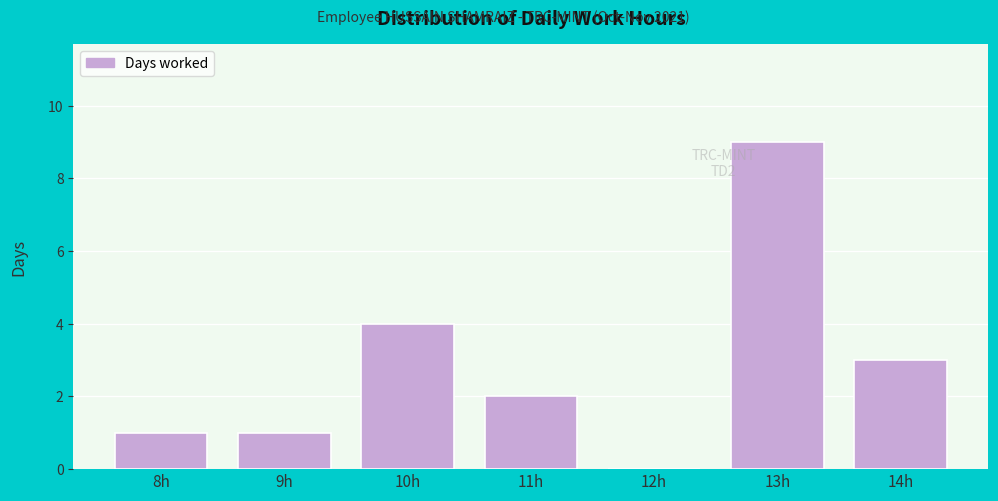

Reading left to right, transcribe all the data shown in this chart.

8h=1	9h=1	10h=4	11h=2	12h=0	13h=9	14h=3